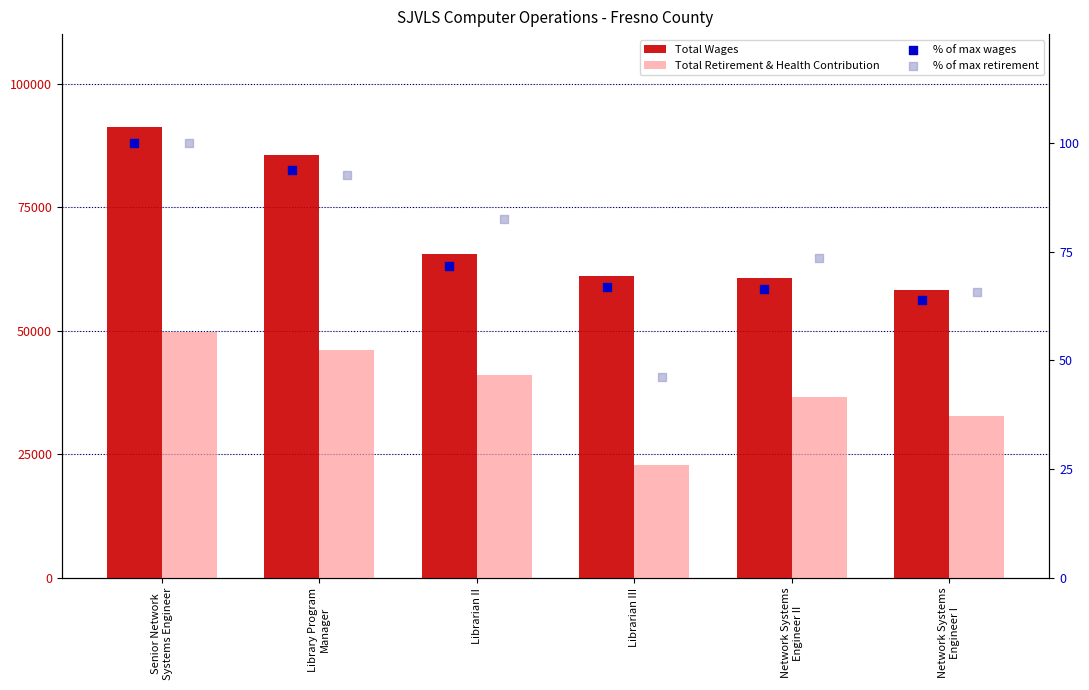

What are all the series names shown in the legend?

Total Wages, Total Retirement & Health Contribution, % of max wages, % of max retirement